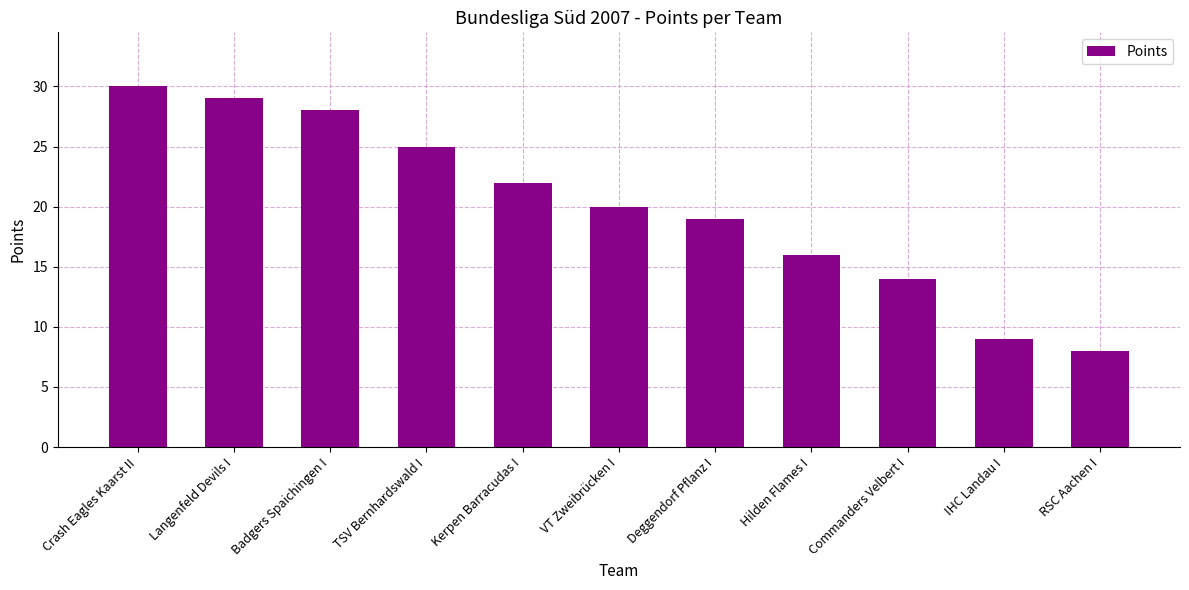

At which category does the chart reach its peak across all series?

Crash Eagles Kaarst II